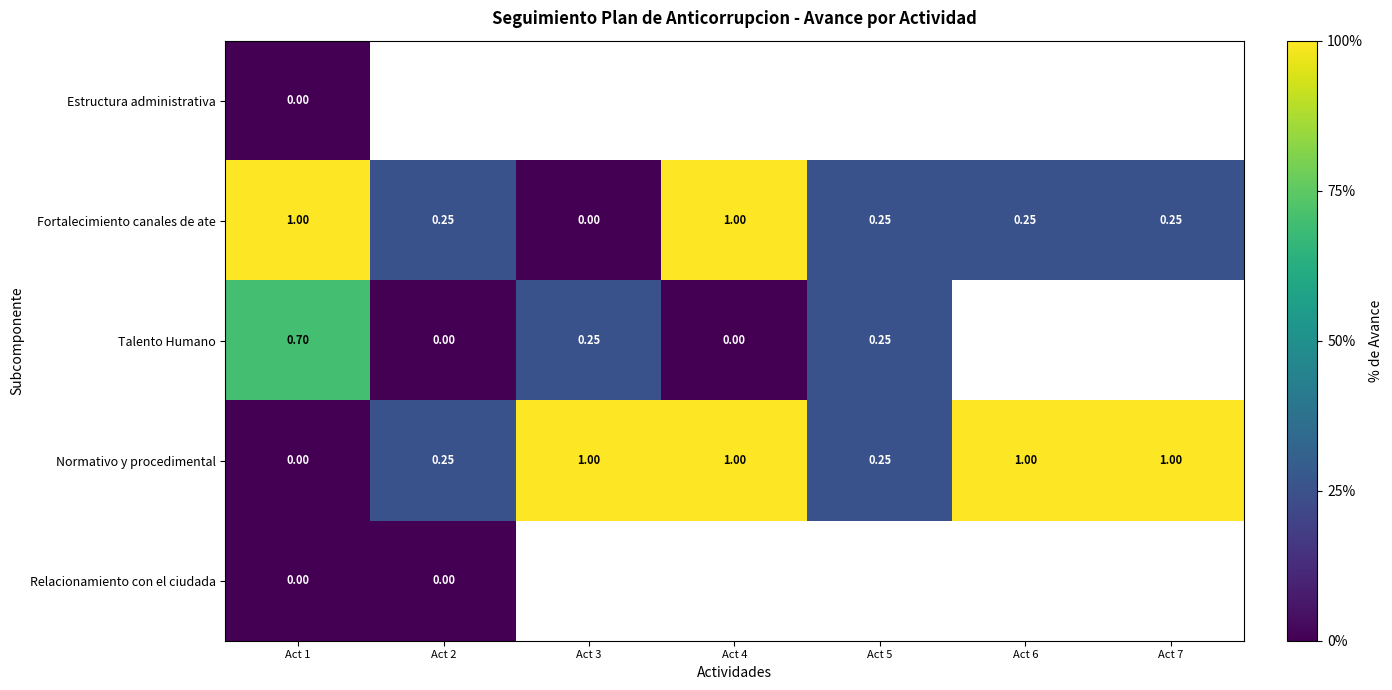

How many values in the Normativo y procedimental series are below 1?

3